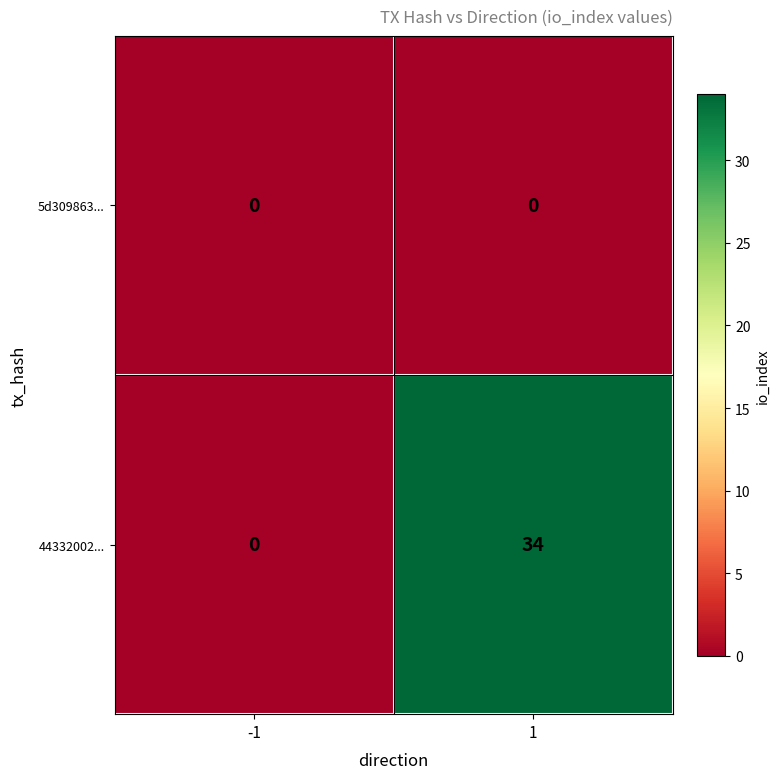

Which series has the largest range (max minus min)?

44332002...